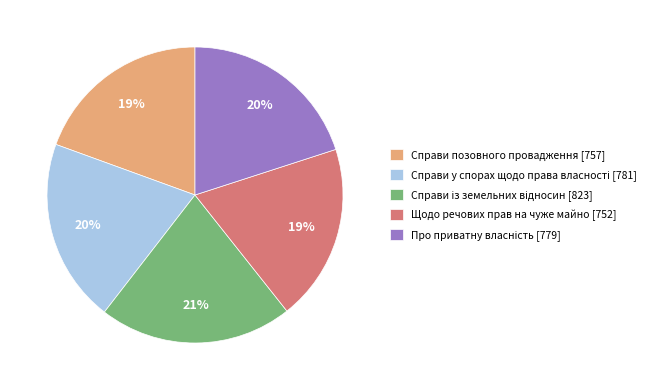

Is it true that Справи позовного провадження [757] is 29% of the pie?

False